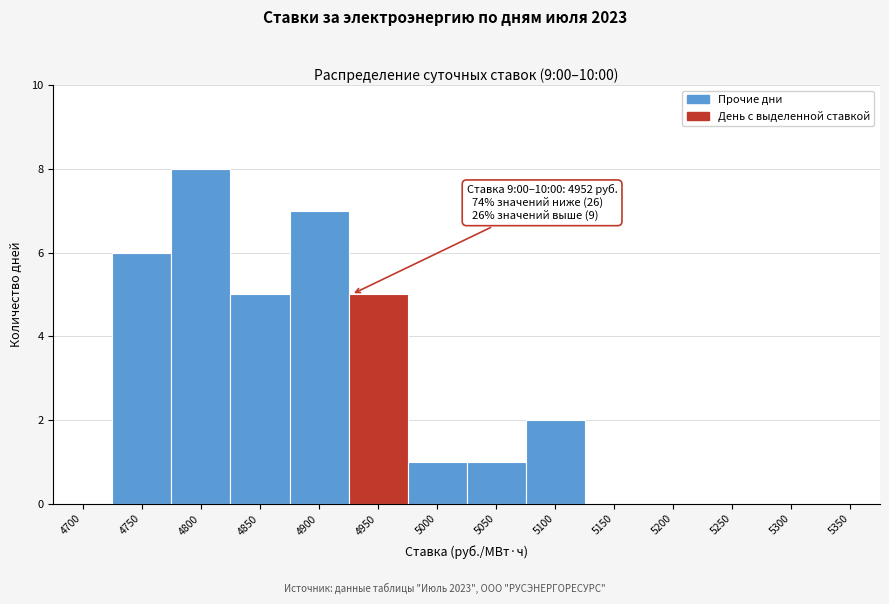

Reading right to left, list all the values displayed in this chart.

5350=0	5300=0	5250=0	5200=0	5150=0	5100=2	5050=1	5000=1	4950=5	4900=7	4850=5	4800=8	4750=6	4700=0